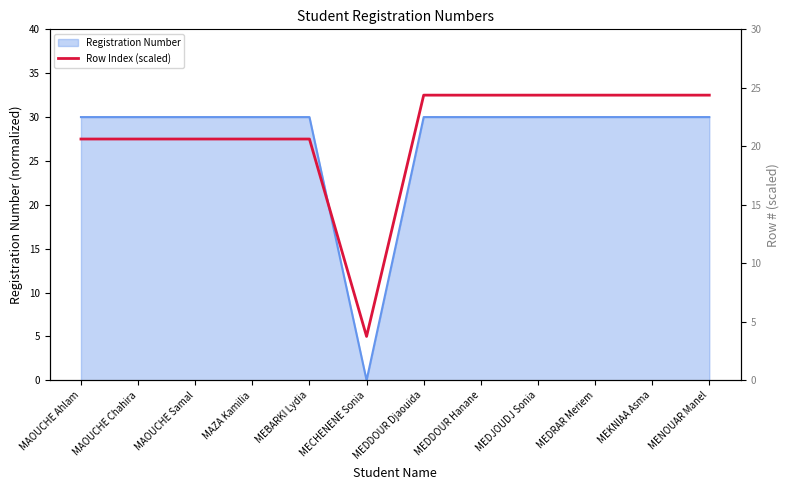

What is the label of the 8th point from the right?

MEBARKI Lydia